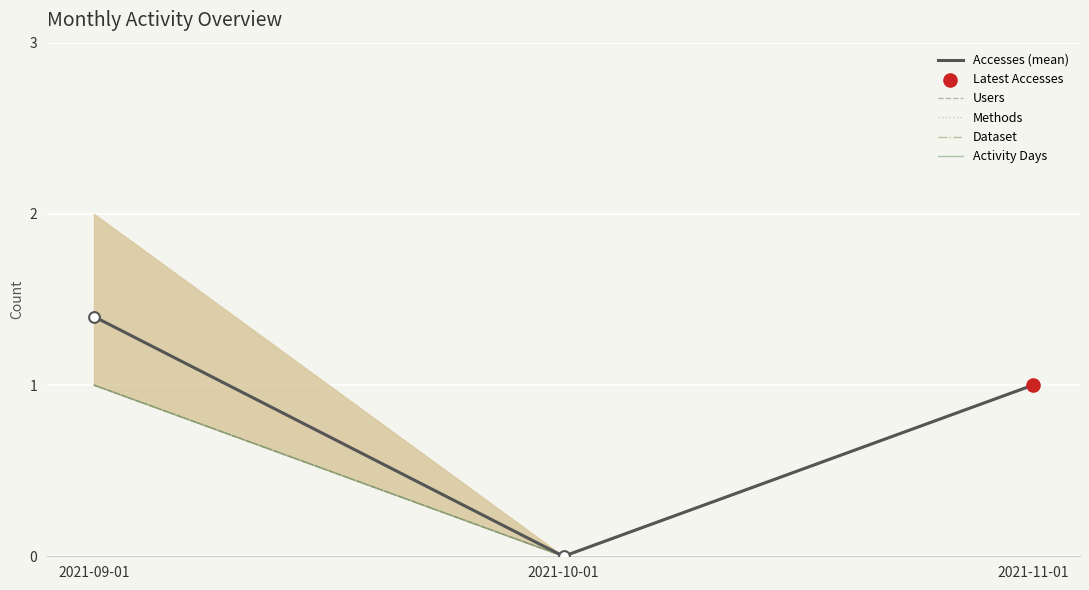

Which series reaches the minimum Y coordinate?

Accesses (mean)